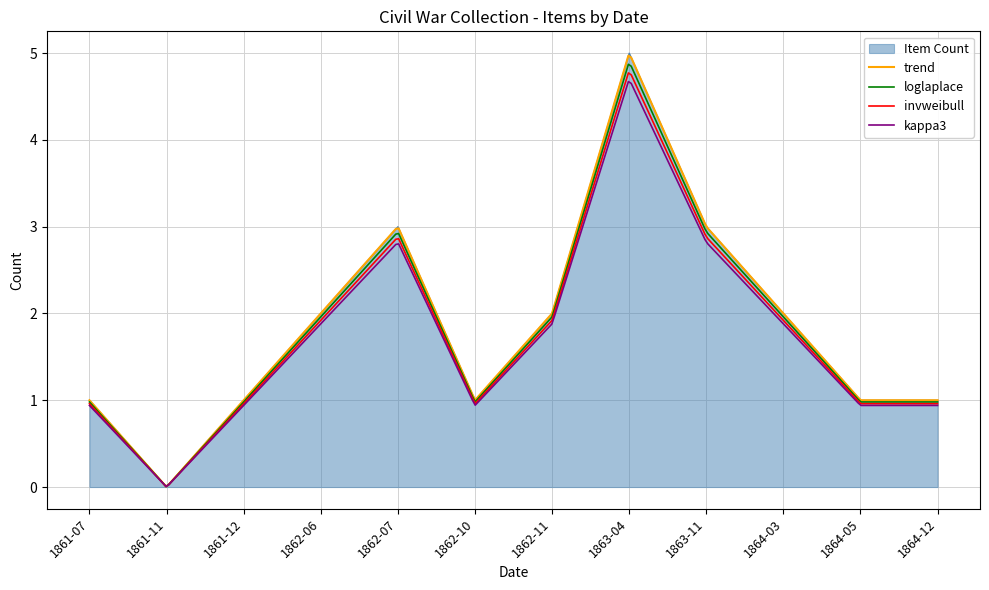

What is the average value?

2